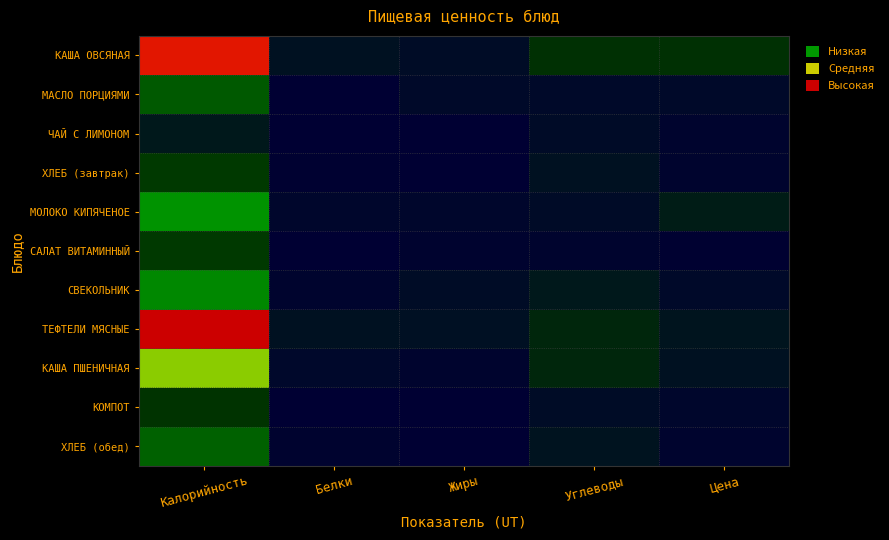

Reading left to right, transcribe all the data shown in this chart.

КАША ОВСЯНАЯ: Калорийность=321.0	Белки=15.0	Жиры=11.0	Углеводы=40.0	Цена=41.0
МАСЛО ПОРЦИЯМИ: Калорийность=75.0	Белки=0.0	Жиры=8.0	Углеводы=9.1	Цена=9.0
ЧАЙ С ЛИМОНОМ: Калорийность=21.1	Белки=0.0	Жиры=0.0	Углеводы=10.1	Цена=5.0
ХЛЕБ (завтрак): Калорийность=48.6	Белки=2.0	Жиры=1.0	Углеводы=15.0	Цена=5.0
МОЛОКО КИПЯЧЕНОЕ: Калорийность=122.8	Белки=5.9	Жиры=6.6	Углеводы=9.6	Цена=25.0
САЛАТ ВИТАМИННЫЙ: Калорийность=49.0	Белки=1.0	Жиры=3.0	Углеводы=4.0	Цена=2.0
СВЕКОЛЬНИК: Калорийность=113.0	Белки=4.0	Жиры=11.0	Углеводы=20.0	Цена=9.0
ТЕФТЕЛИ МЯСНЫЕ: Калорийность=340.0	Белки=15.0	Жиры=14.0	Углеводы=32.0	Цена=18.0
КАША ПШЕНИЧНАЯ: Калорийность=195.0	Белки=7.0	Жиры=4.0	Углеводы=33.0	Цена=15.0
КОМПОТ: Калорийность=43.0	Белки=0.0	Жиры=0.0	Углеводы=11.0	Цена=6.0
ХЛЕБ (обед): Калорийность=82.0	Белки=3.0	Жиры=0.0	Углеводы=17.0	Цена=5.0